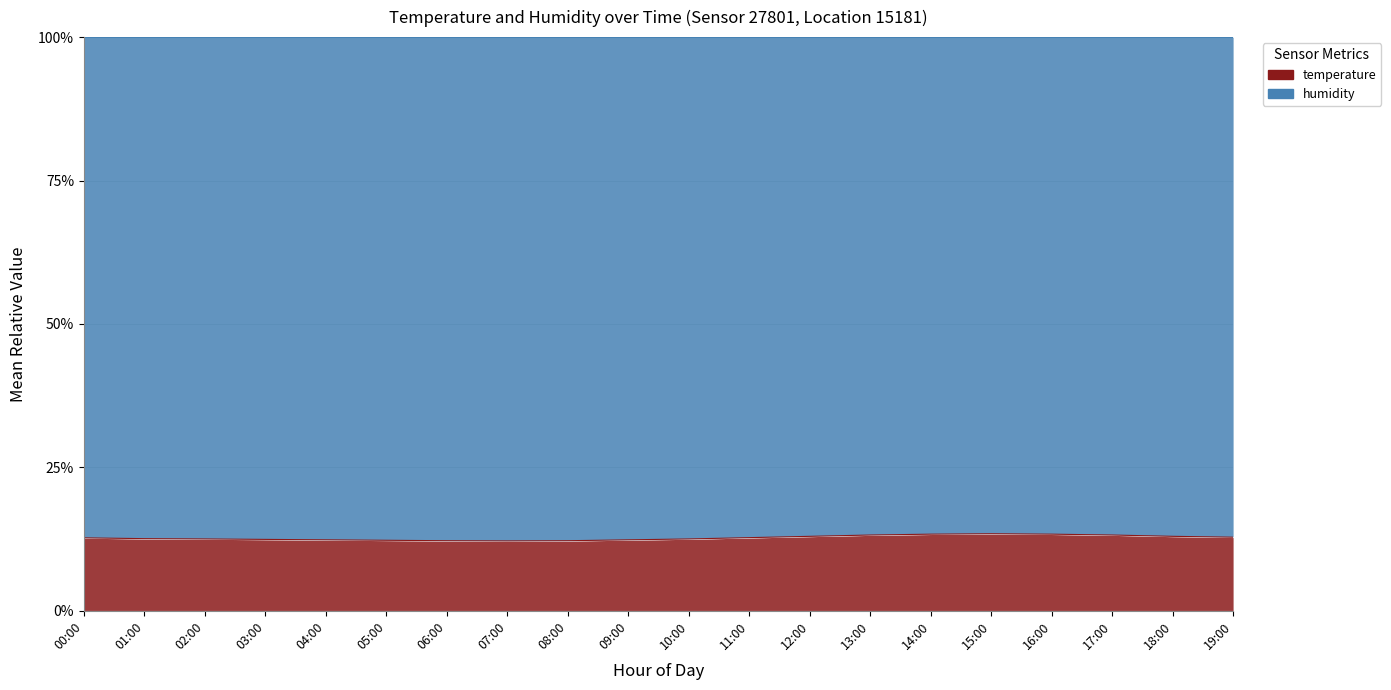

What is the label of the 10th point from the left?

09:00